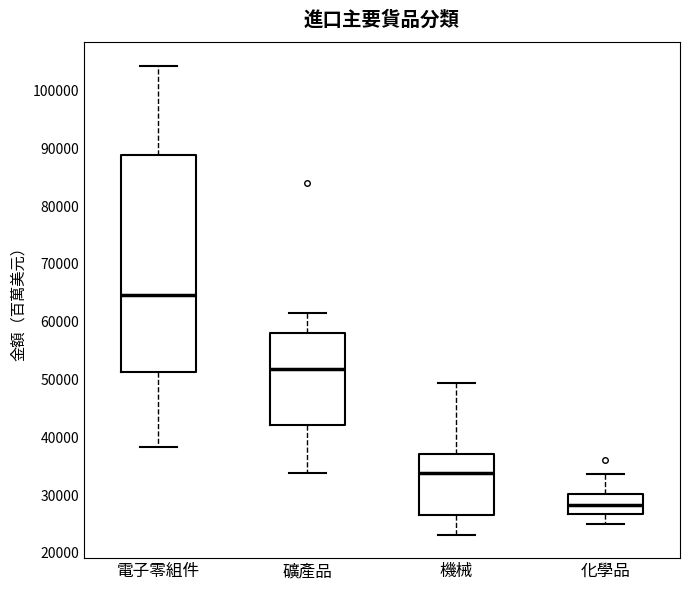

Reading left to right, read every box against the y-axis: the position of its median line, the range the box covers, and the ends of its whiskers. The values are not printed on the chart, so give them approximately, as read against the axis.

電子零組件: median 65000, box 51000 to 89000, whiskers 38000 to 104000
礦產品: median 52000, box 42000 to 58000, whiskers 34000 to 62000
機械: median 34000, box 27000 to 37000, whiskers 23000 to 49000
化學品: median 28000, box 27000 to 30000, whiskers 25000 to 34000